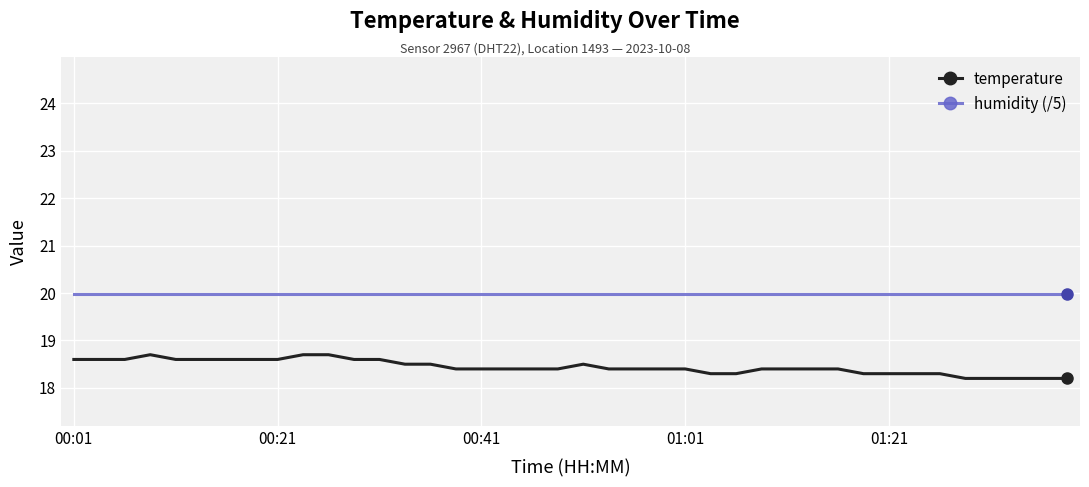

Which series has the largest range (max minus min)?

temperature